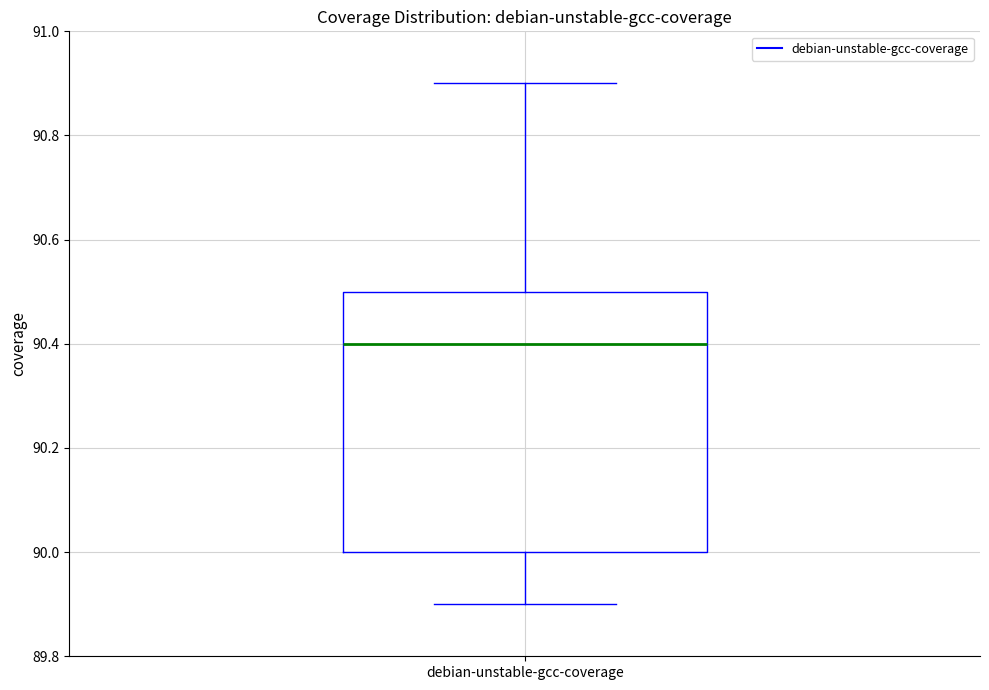

Transcribe this box plot: give where the median line is, the range the box spans, and where the two whiskers end, as read against the y-axis. The values are not printed on the chart, so give them approximately, as read against the axis.

median 90.4, box 90.0 to 90.5, whiskers 89.9 to 90.9